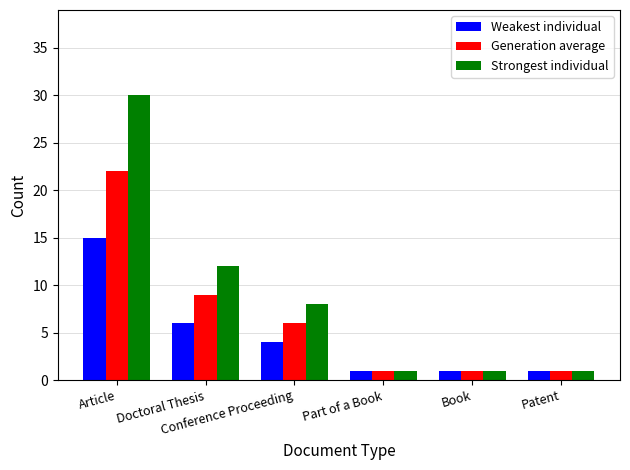

What is the sum of the Weakest individual values at Patent and Book?

2